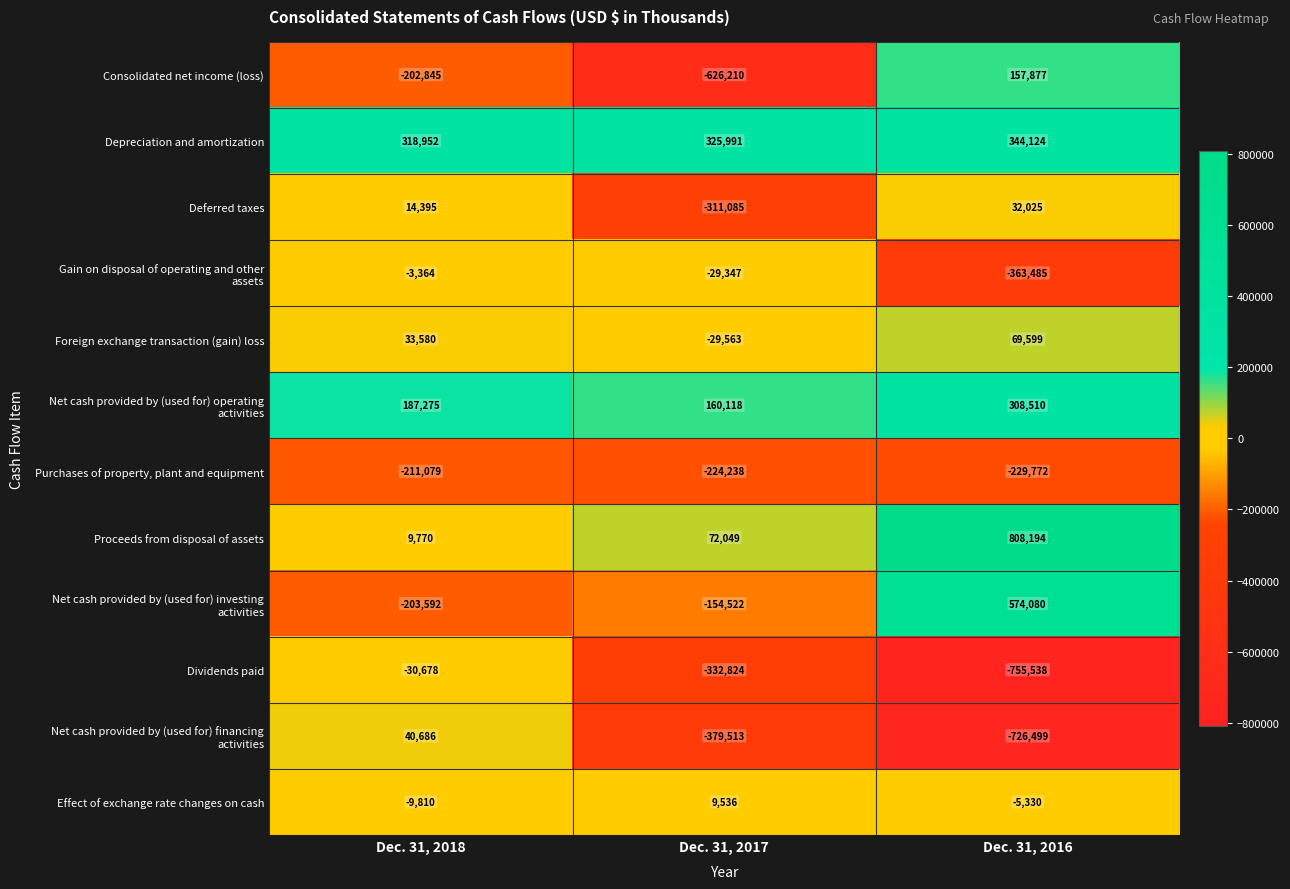

What is the difference between the maximum and minimum values in the Effect of exchange rate changes on cash series?

19346